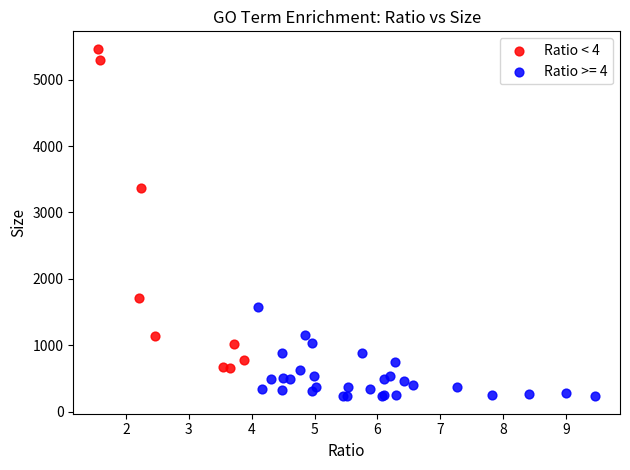

Which series reaches the maximum Y coordinate?

Ratio < 4